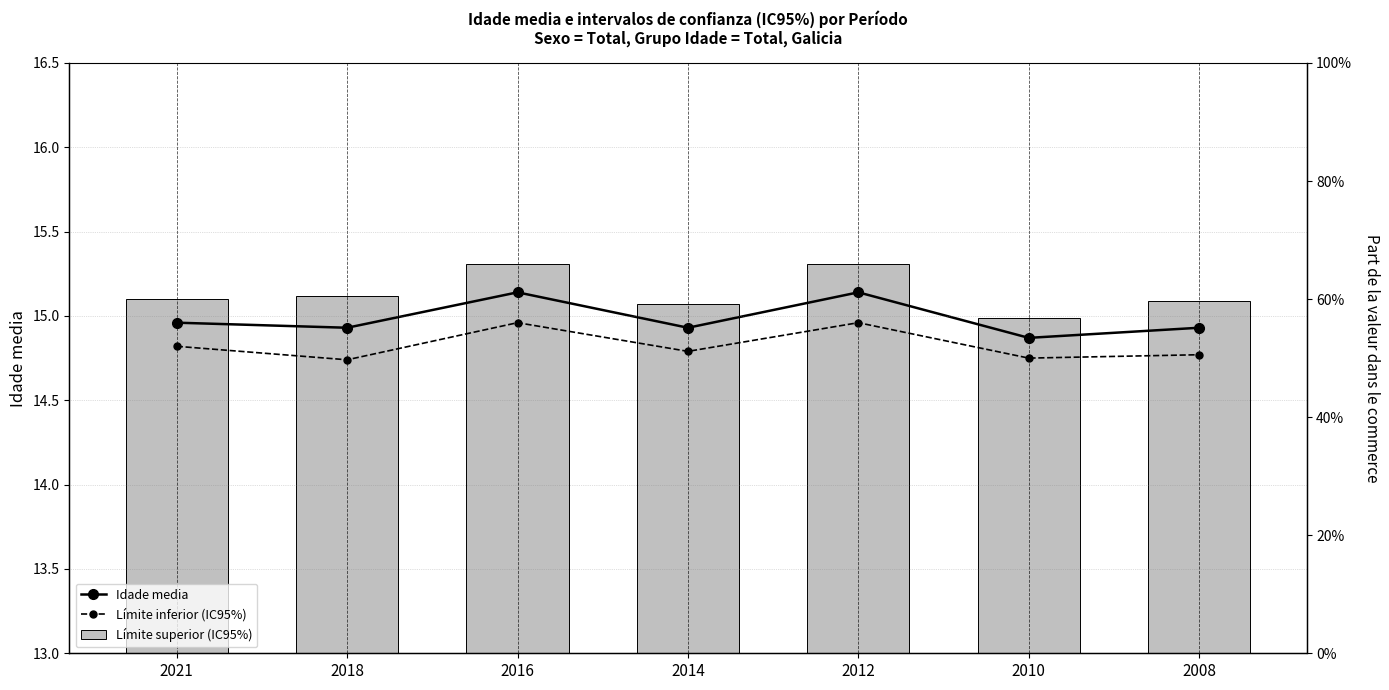

What is the maximum value shown in the chart?

15.3